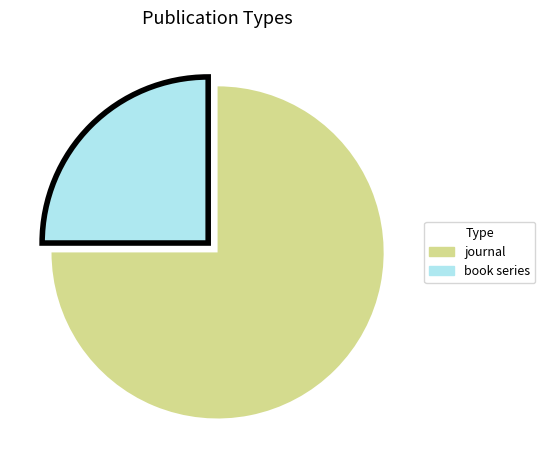

Rank the categories by value from lowest to highest.

book series, journal